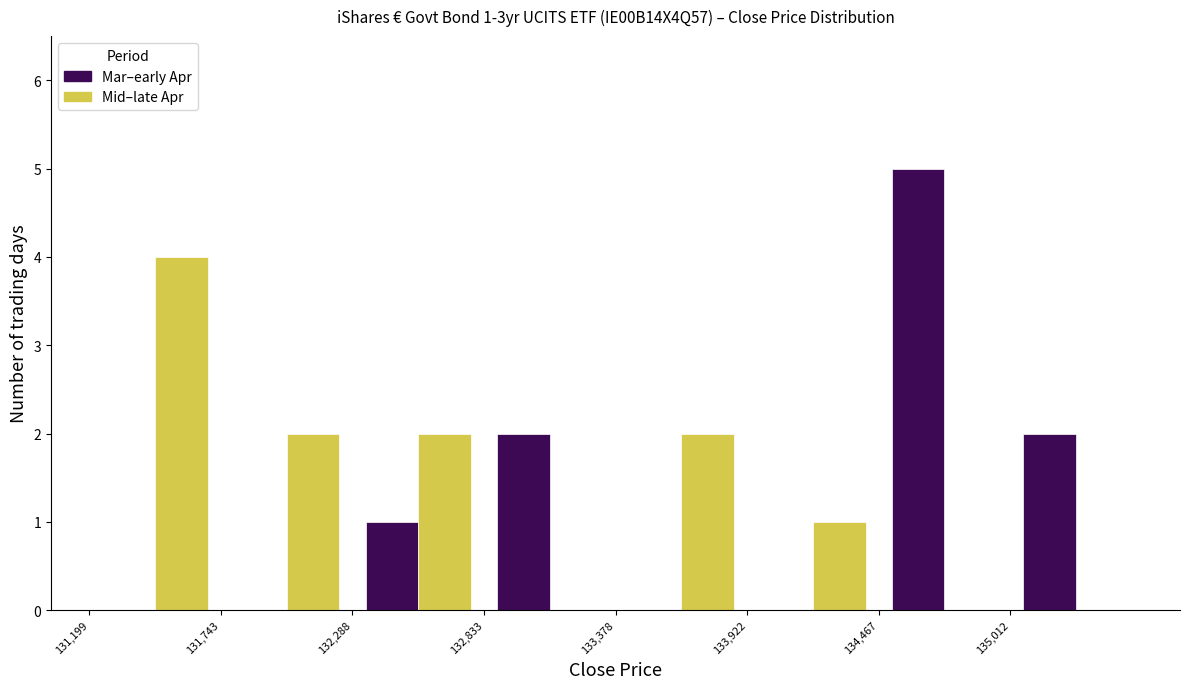

In the Mar–early Apr series, which range on the x-axis has the tallest bar?

134500 to 135000